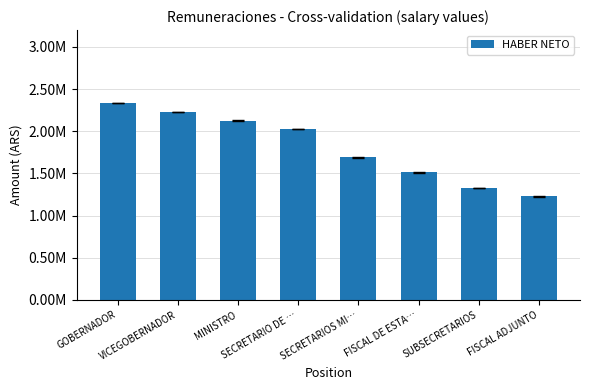

At which label does the data first exceed 2028335?

GOBERNADOR